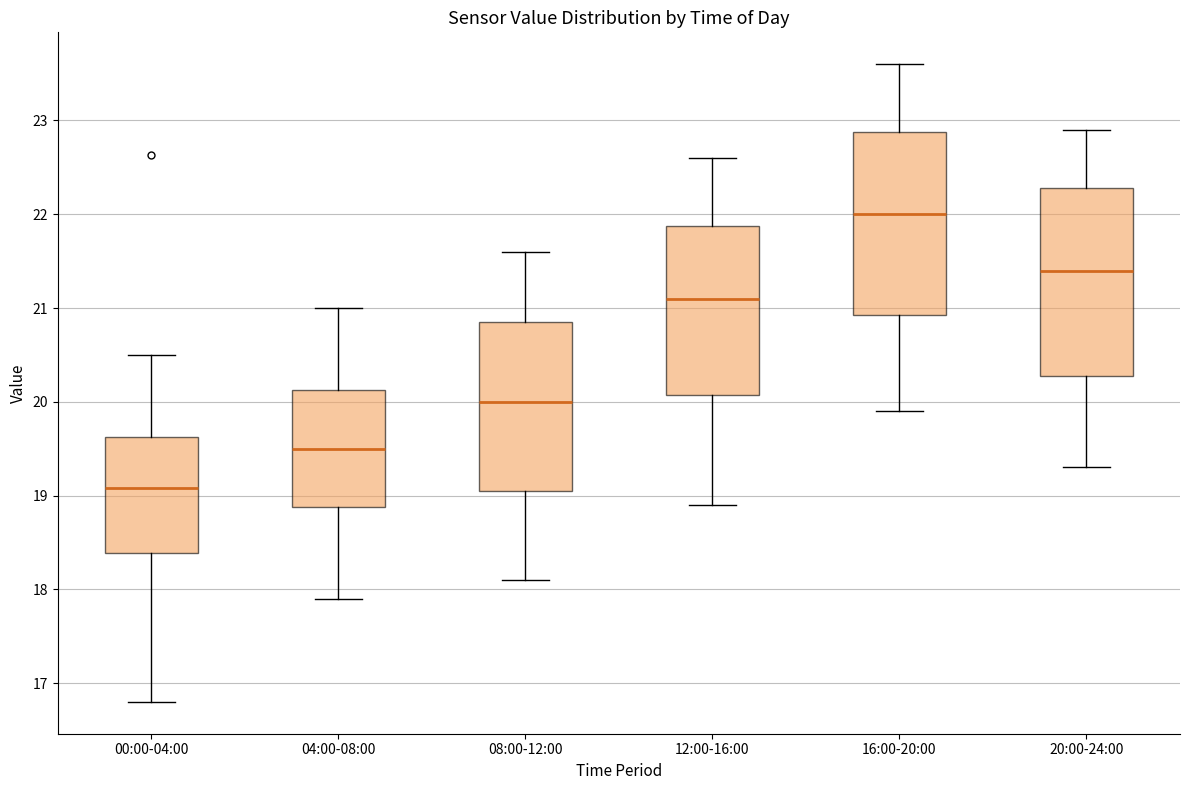

Which box's median line is the lowest?

00:00-04:00